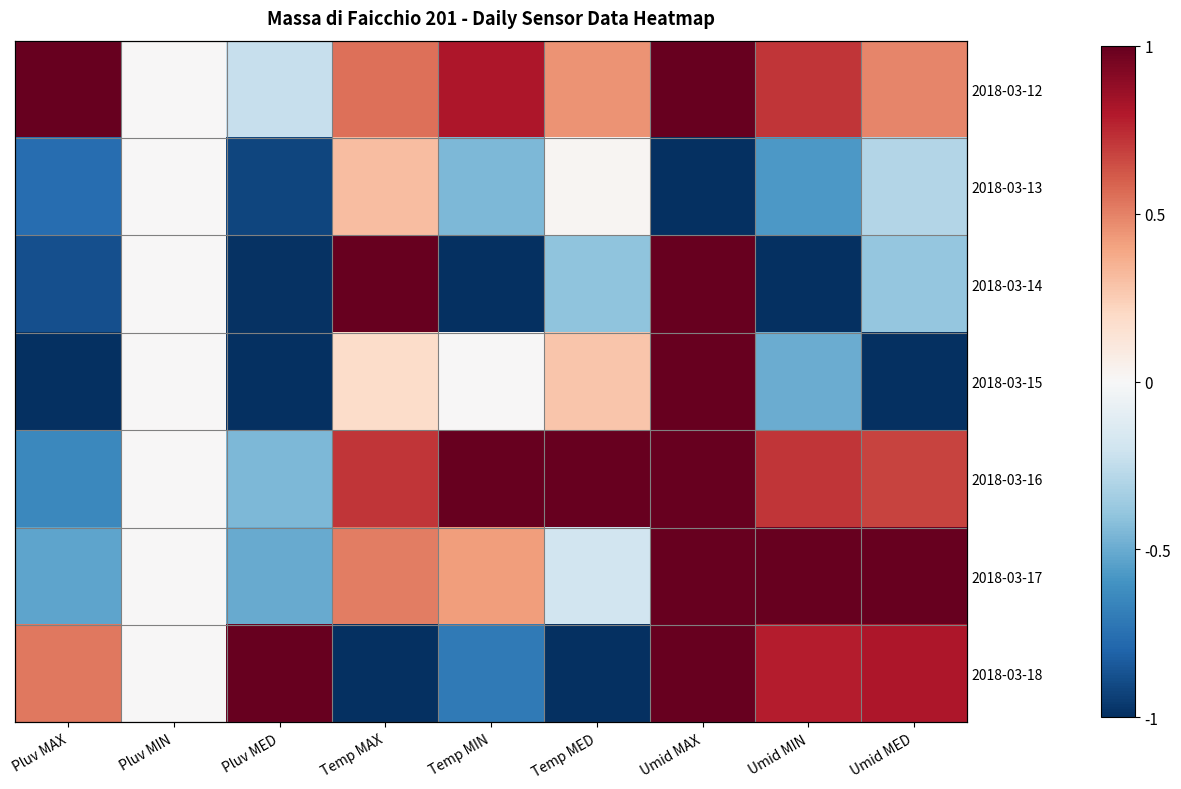

Rank the series at Umid MED from highest to lowest value.

2018-03-17, 2018-03-18, 2018-03-16, 2018-03-12, 2018-03-13, 2018-03-14, 2018-03-15